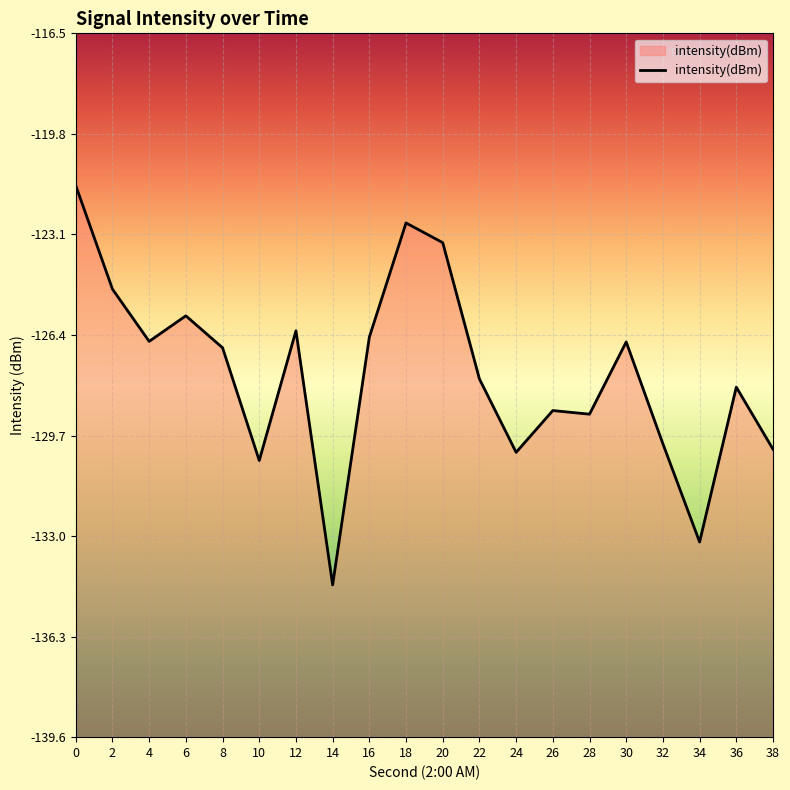

What is the sum of all values?

-2554.3